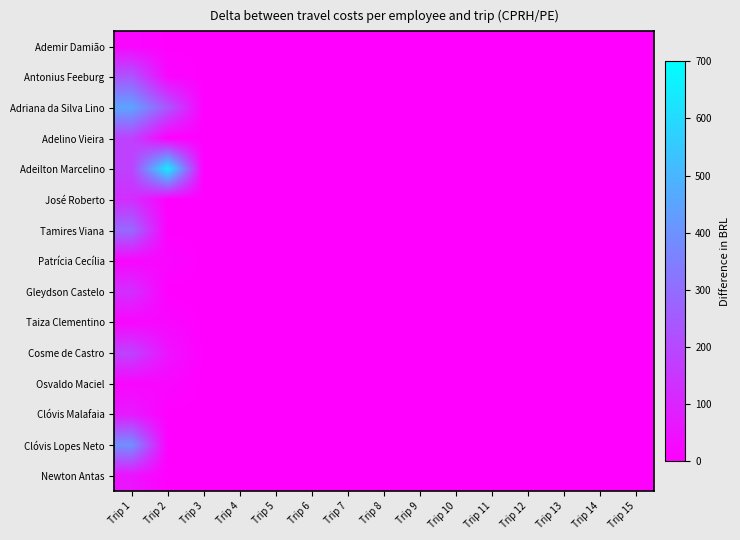

Which series has the largest range (max minus min)?

Adeilton Marcelino